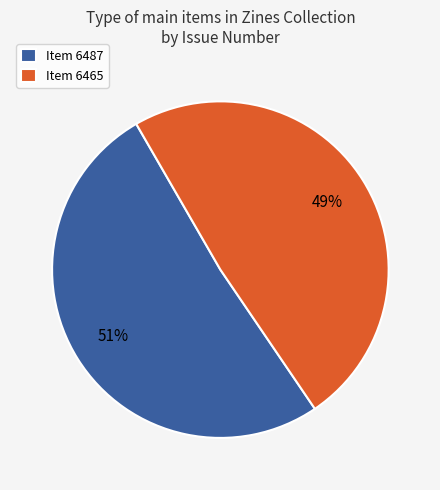

How many segments does this pie chart have?

2